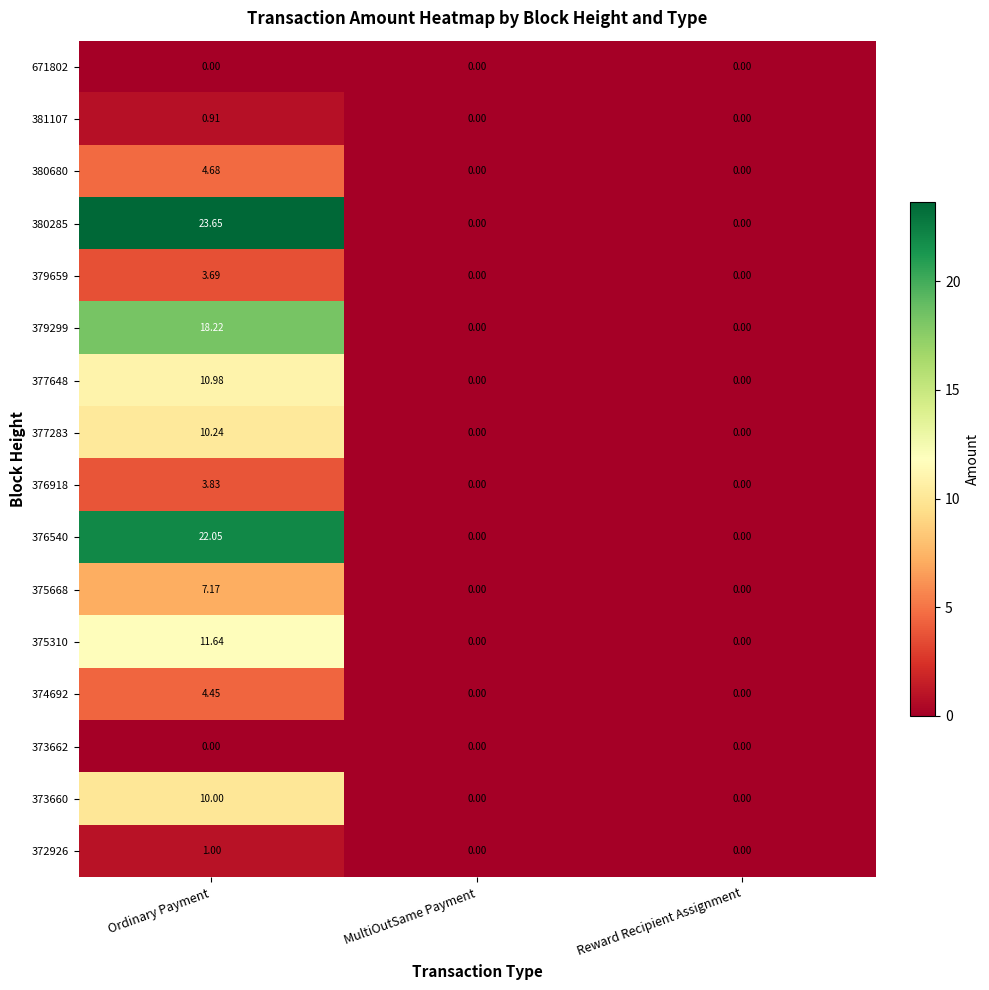

At which category is the sum across all series the highest?

Ordinary Payment